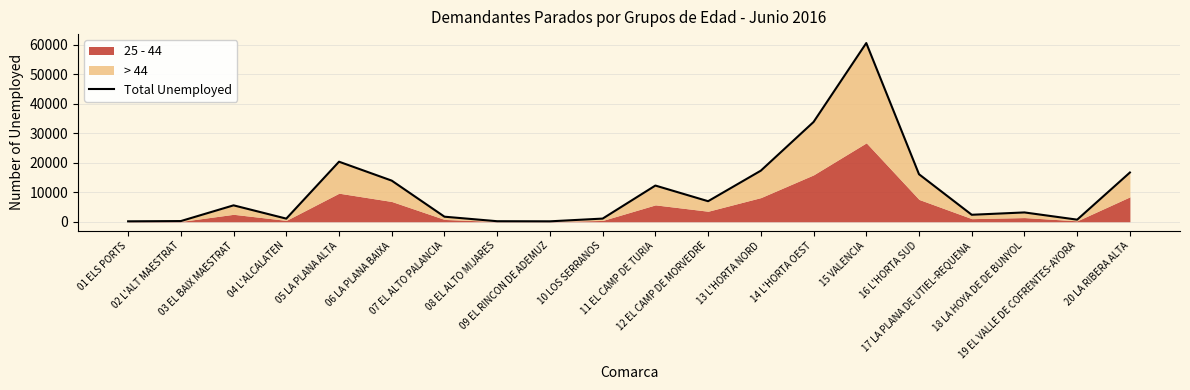

List the labels in order of value, largest first.

15 VALENCIA, 14 L'HORTA OEST, 05 LA PLANA ALTA, 13 L'HORTA NORD, 20 LA RIBERA ALTA, 16 L'HORTA SUD, 06 LA PLANA BAIXA, 11 EL CAMP DE TURIA, 12 EL CAMP DE MORVEDRE, 03 EL BAIX MAESTRAT, 18 LA HOYA DE DE BUNYOL, 17 LA PLANA DE UTIEL-REQUENA, 07 EL ALTO PALANCIA, 10 LOS SERRANOS, 04 L'ALCALATEN, 19 EL VALLE DE COFRENTES-AYORA, 02 L'ALT MAESTRAT, 08 EL ALTO MIJARES, 01 ELS PORTS, 09 EL RINCON DE ADEMUZ